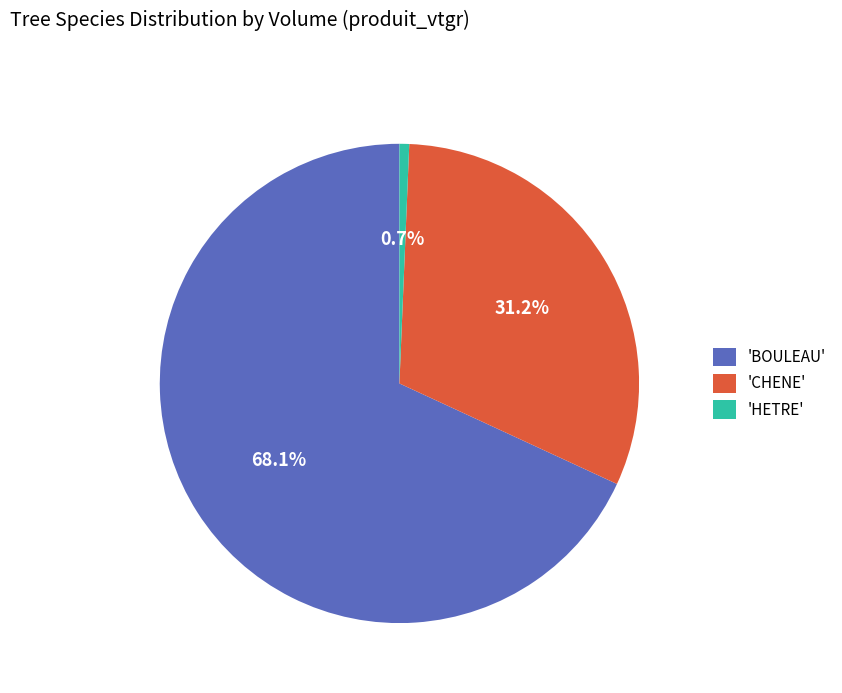

Between 'CHENE' and 'BOULEAU', which is larger?

'BOULEAU'